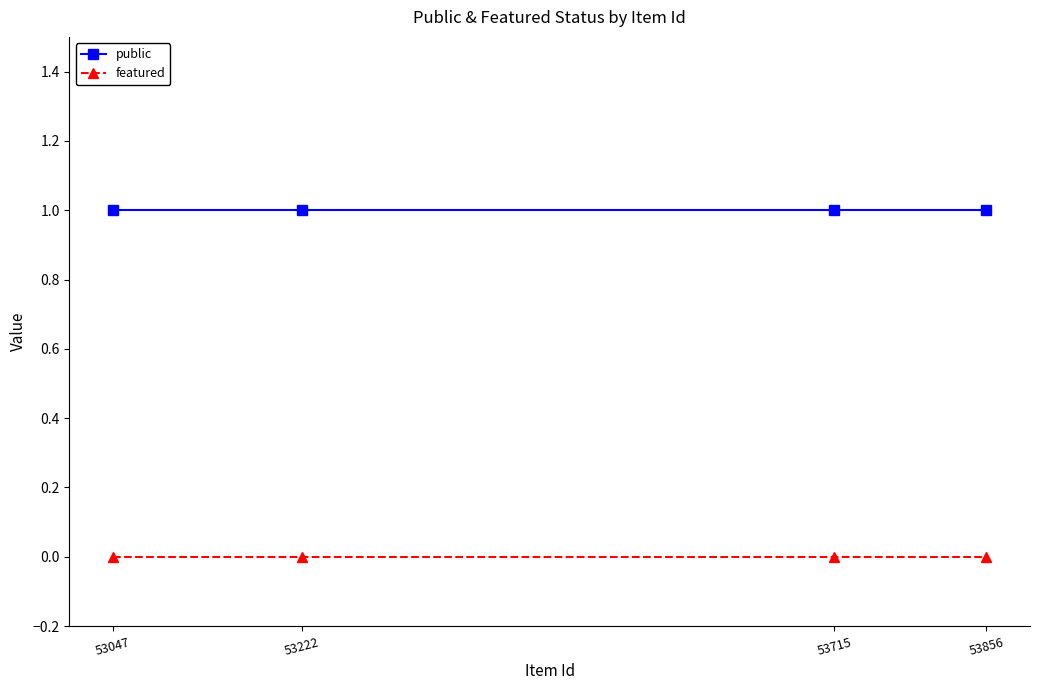

List the series in order of their peak value, highest first.

public, featured